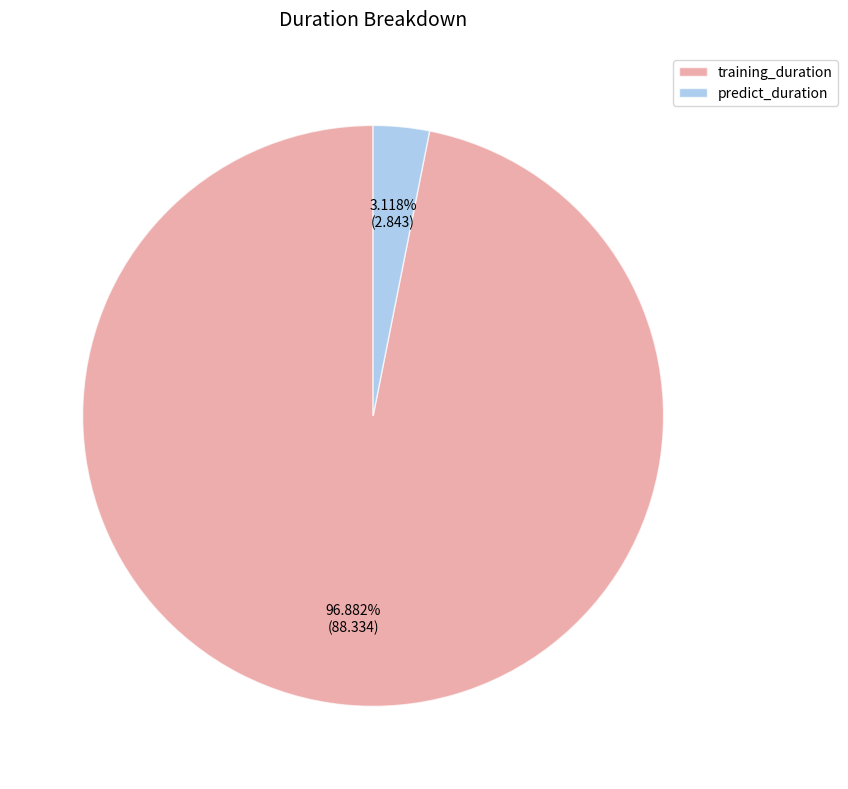

To the nearest percent, what portion does training_duration represent?

97%